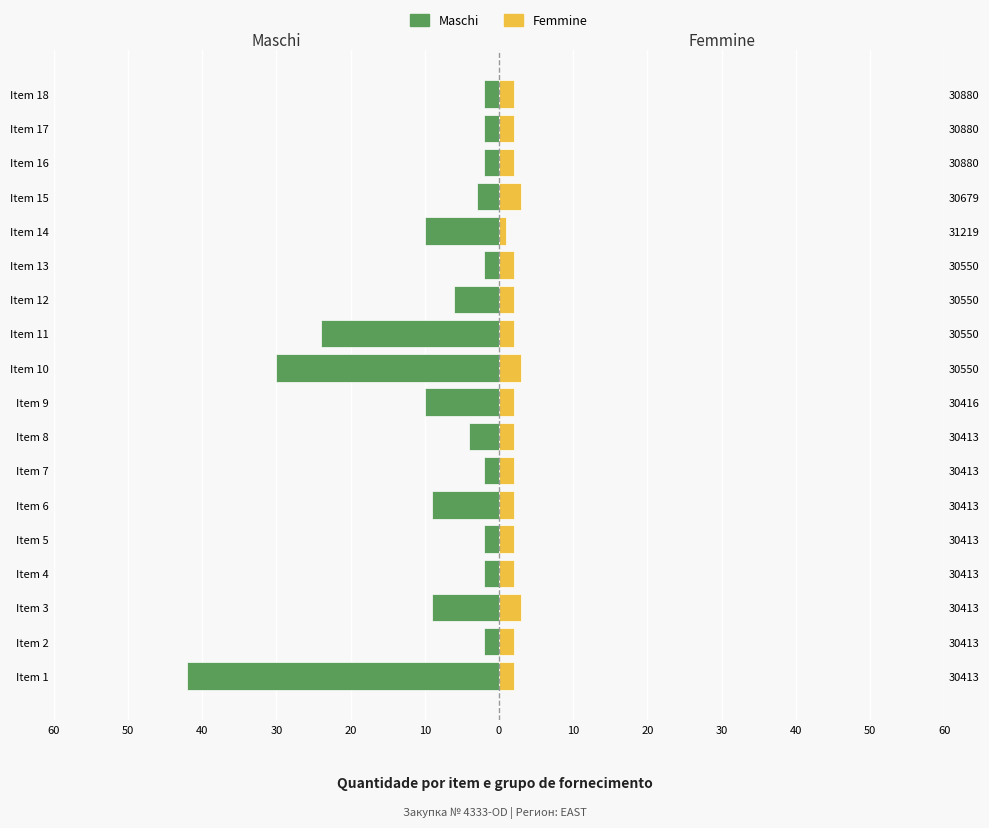

Between Item 8 and Item 10, which series saw the biggest shift?

Maschi